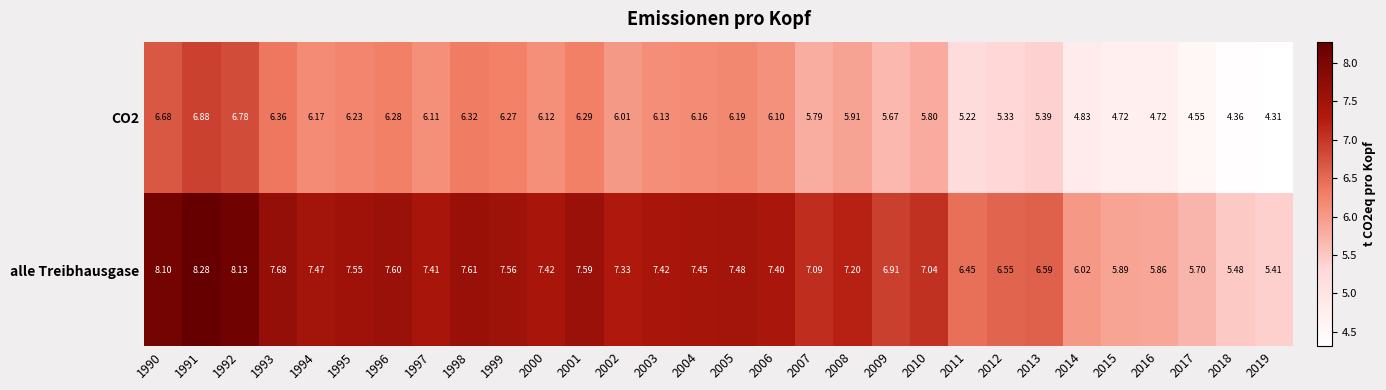

Between 1990 and 2005, which series saw the biggest shift?

alle Treibhausgase